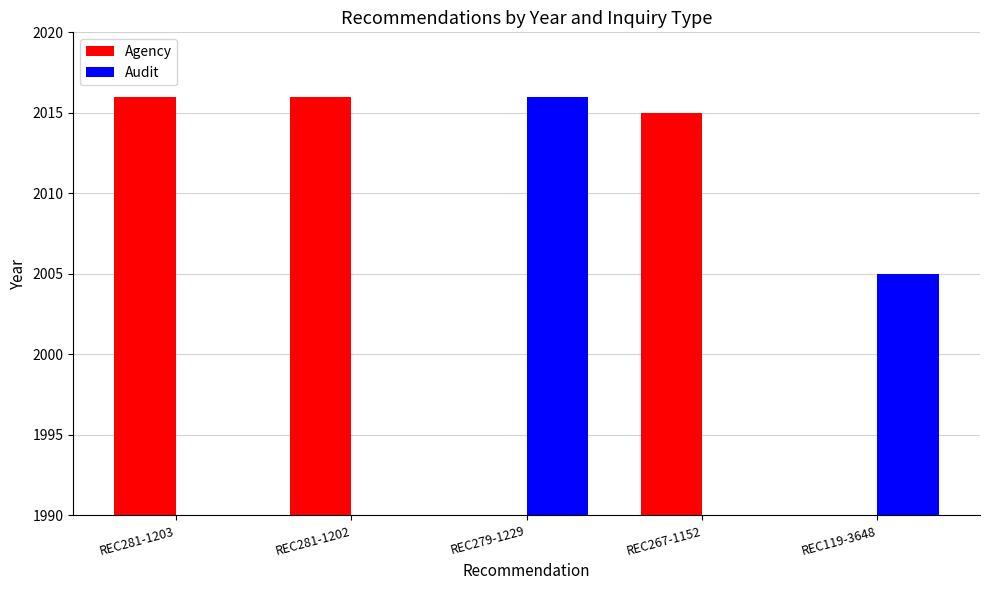

What is the sum of all Agency values?

6047